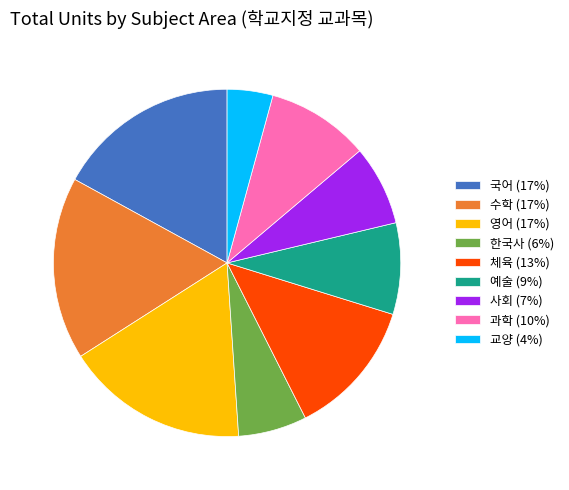

Is there any slice that represents more than half of the pie?

No